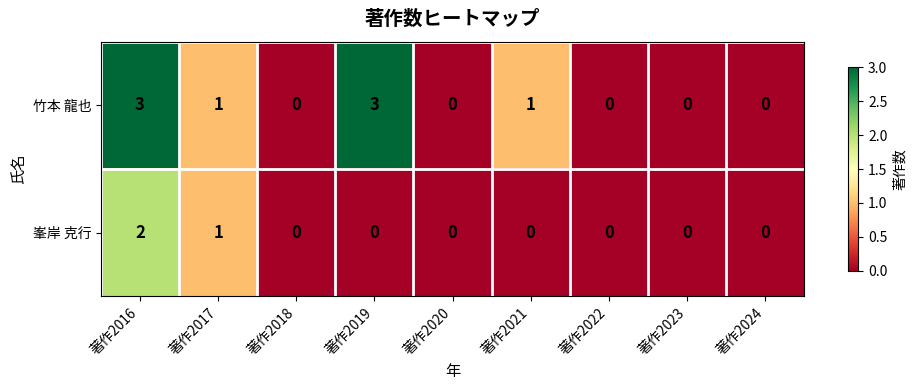

Reading right to left, extract all data points from this chart.

竹本 龍也: 著作2024=0	著作2023=0	著作2022=0	著作2021=1	著作2020=0	著作2019=3	著作2018=0	著作2017=1	著作2016=3
峯岸 克行: 著作2024=0	著作2023=0	著作2022=0	著作2021=0	著作2020=0	著作2019=0	著作2018=0	著作2017=1	著作2016=2